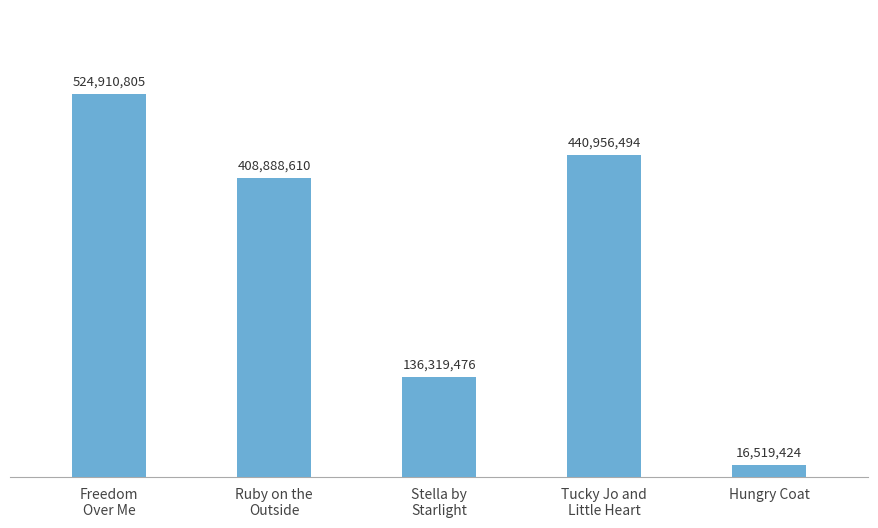

What is the change in value from Ruby on the
Outside to Stella by
Starlight?

-272569134